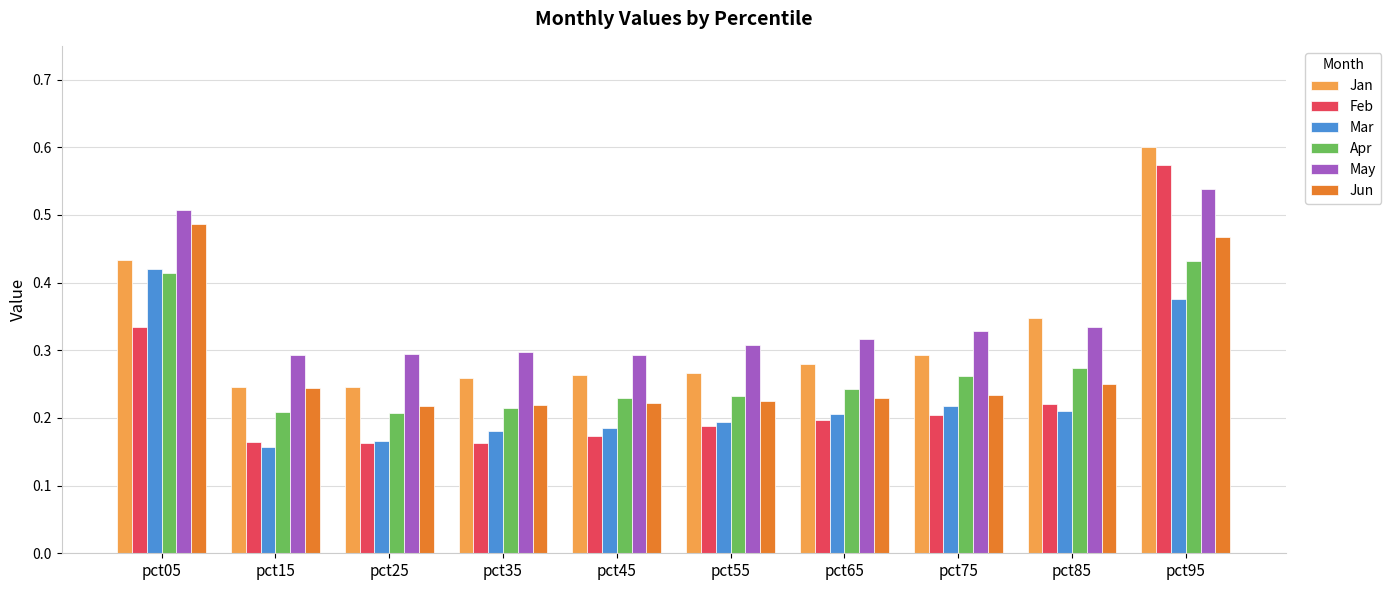

Rank the series by their maximum value, from highest to lowest.

Jan, Feb, May, Jun, Apr, Mar